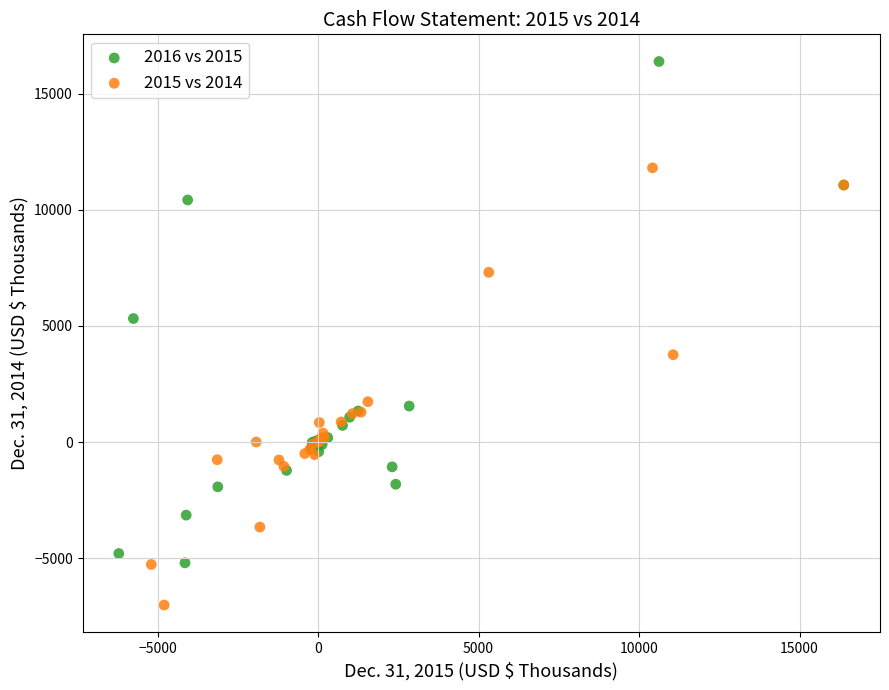

What are all the series names shown in the legend?

2016 vs 2015, 2015 vs 2014